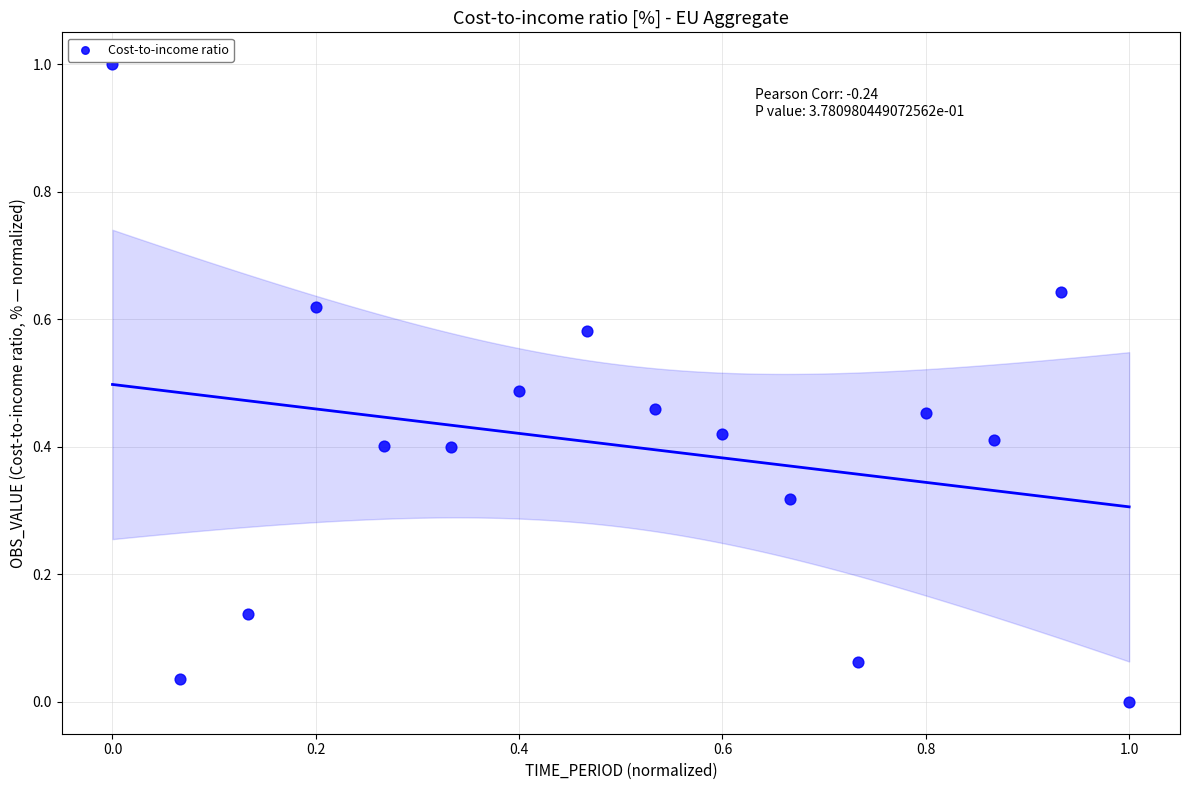

What is the range of X values (max minus min)?

1.0